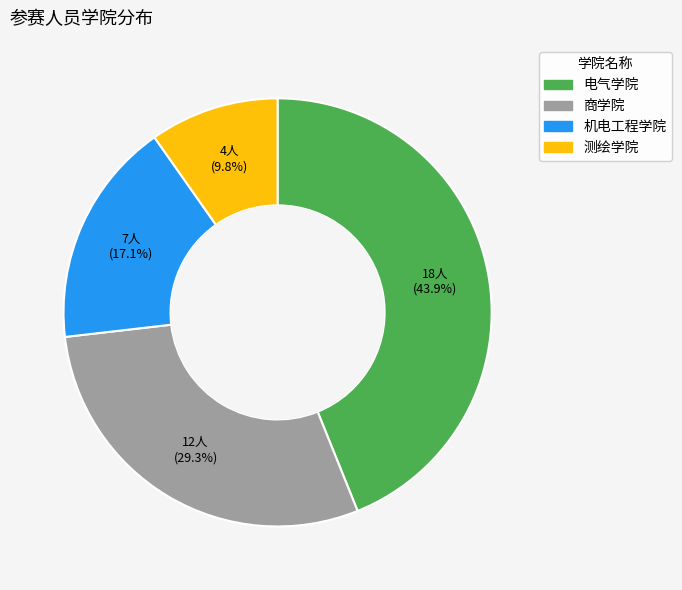

Is the sum of 电气学院 and 商学院 greater than half?

Yes